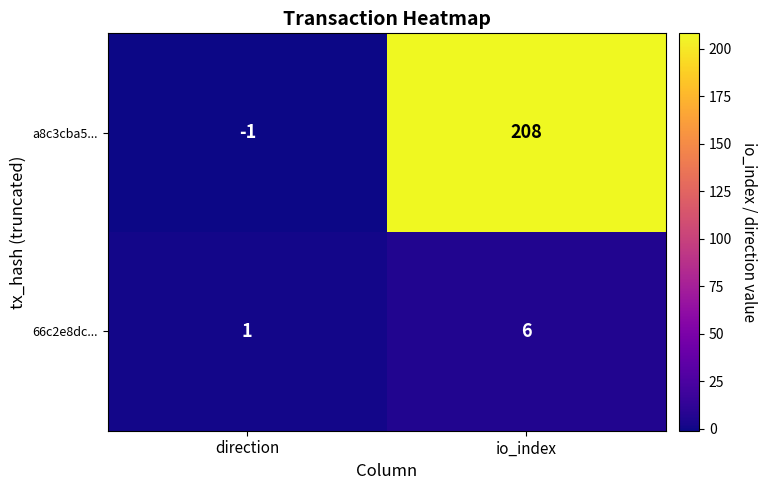

Rank the categories by a8c3cba5... value from highest to lowest.

io_index, direction